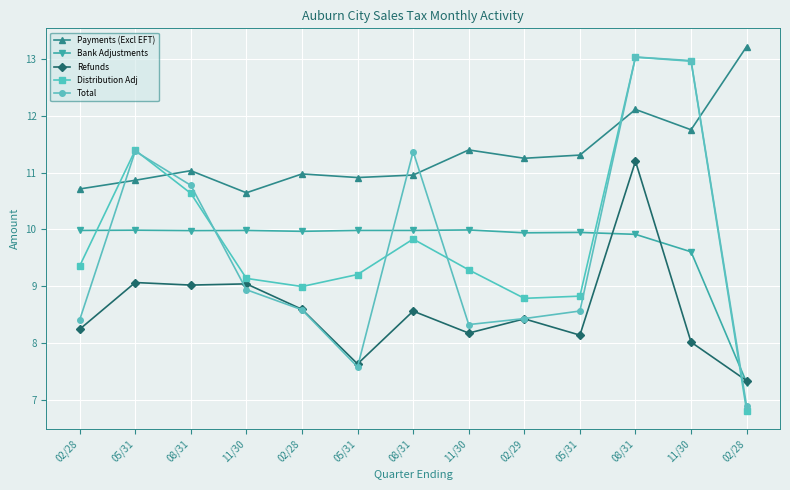

Rank the series at 05/31 from lowest to highest value.

Refunds, Bank Adjustments, Payments (Excl EFT), Total, Distribution Adj